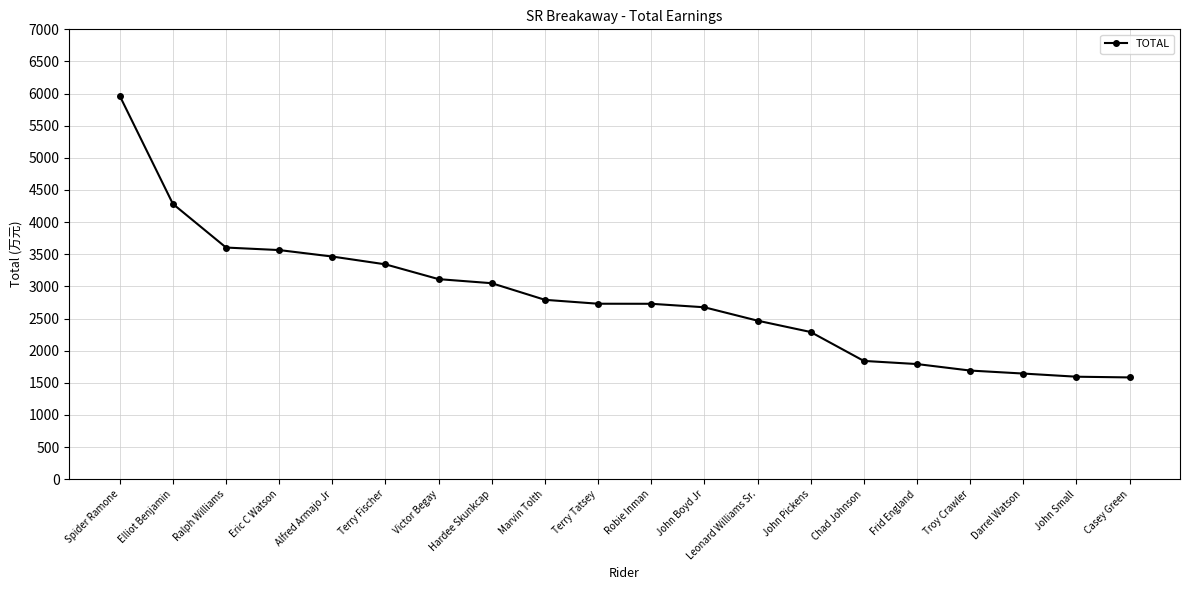

What is the average value?

2810.4